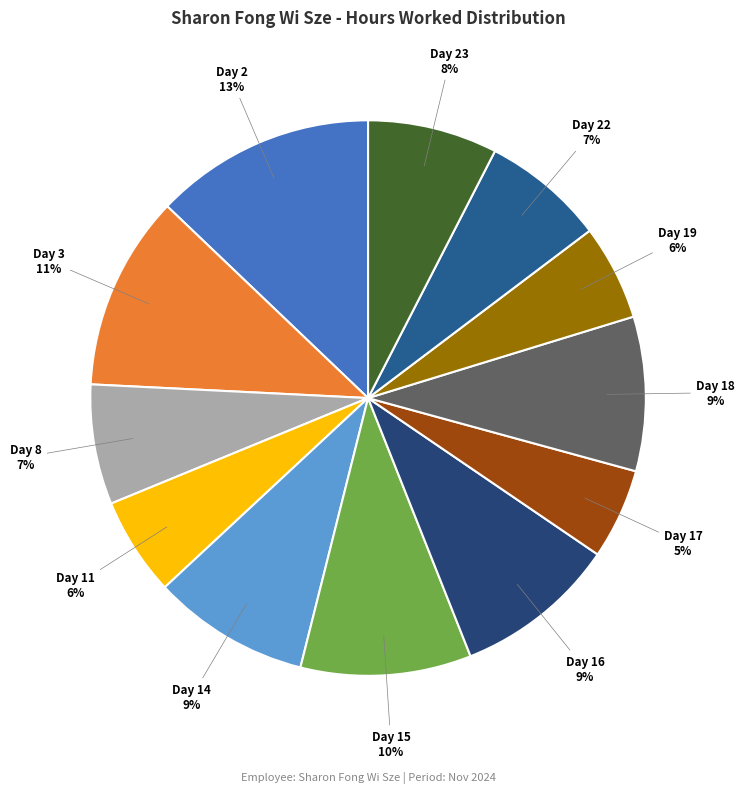

To the nearest percent, what is the average slice percentage?

8%